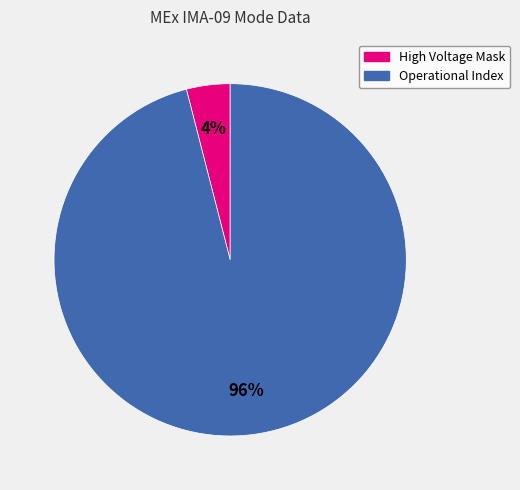

Which slice is the smallest?

High Voltage Mask